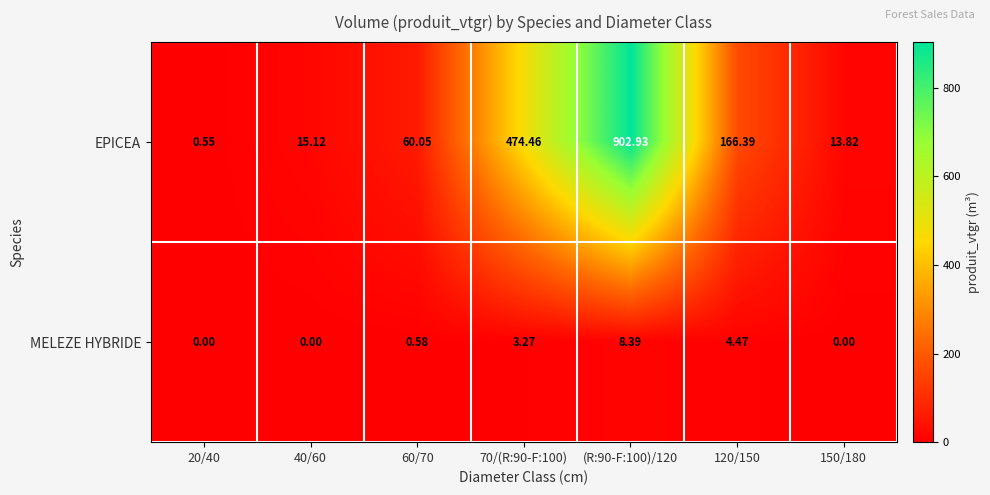

Between 60/70 and 120/150, which series saw the biggest shift?

EPICEA